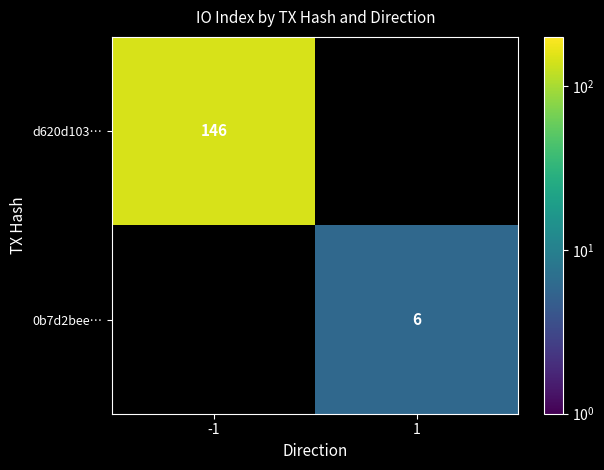

The d620d103… series shows 248 at -1. True or false?

False